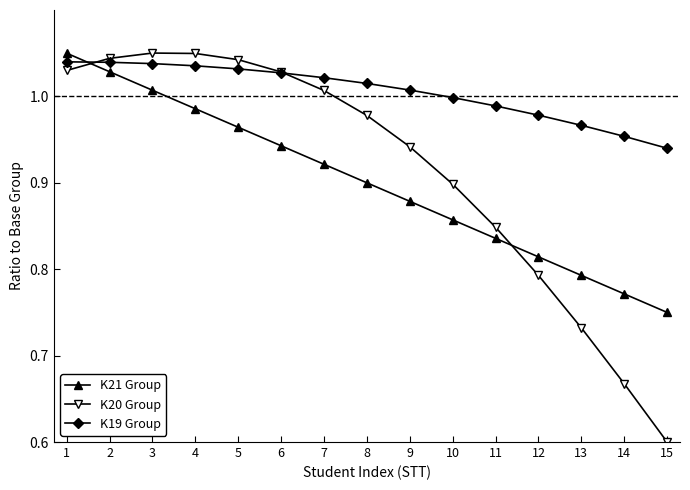

After their last crossing, which series has the higher values: K21 Group or K20 Group?

K21 Group